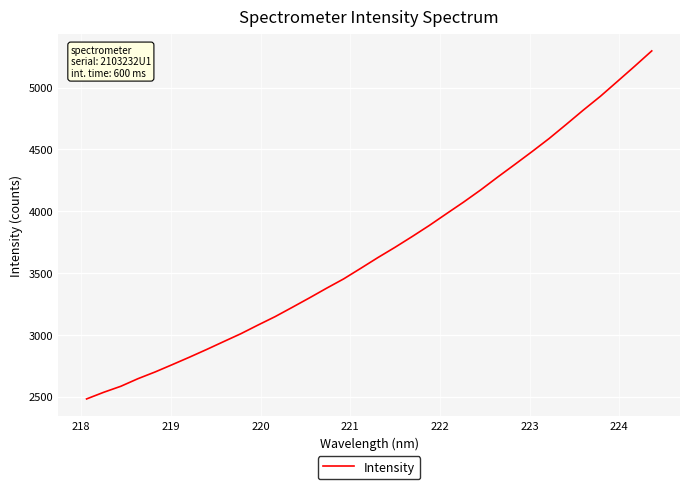

What is the minimum value shown in the chart?

2482.3